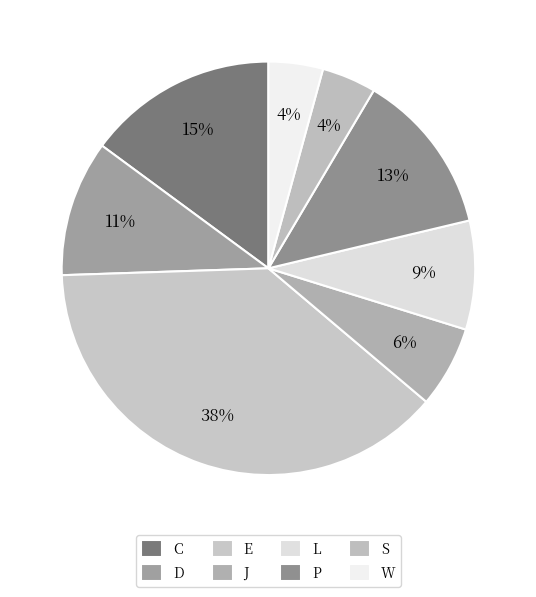

Count the number of slices in the pie.

8